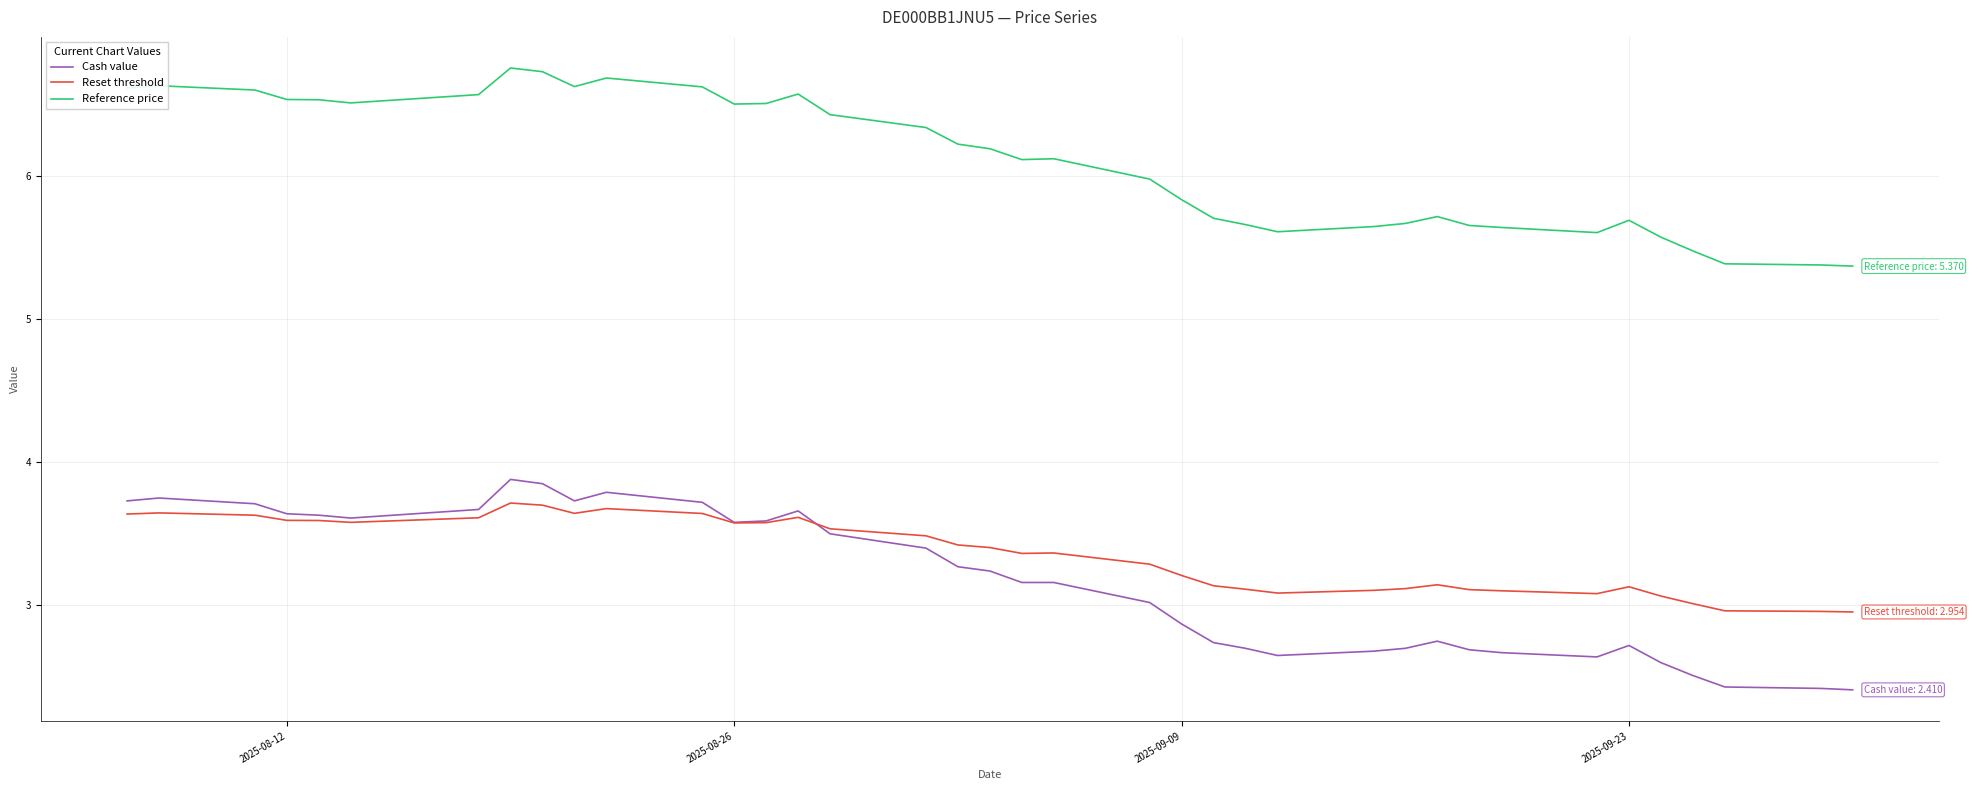

What is the minimum value shown in the chart?

2.4